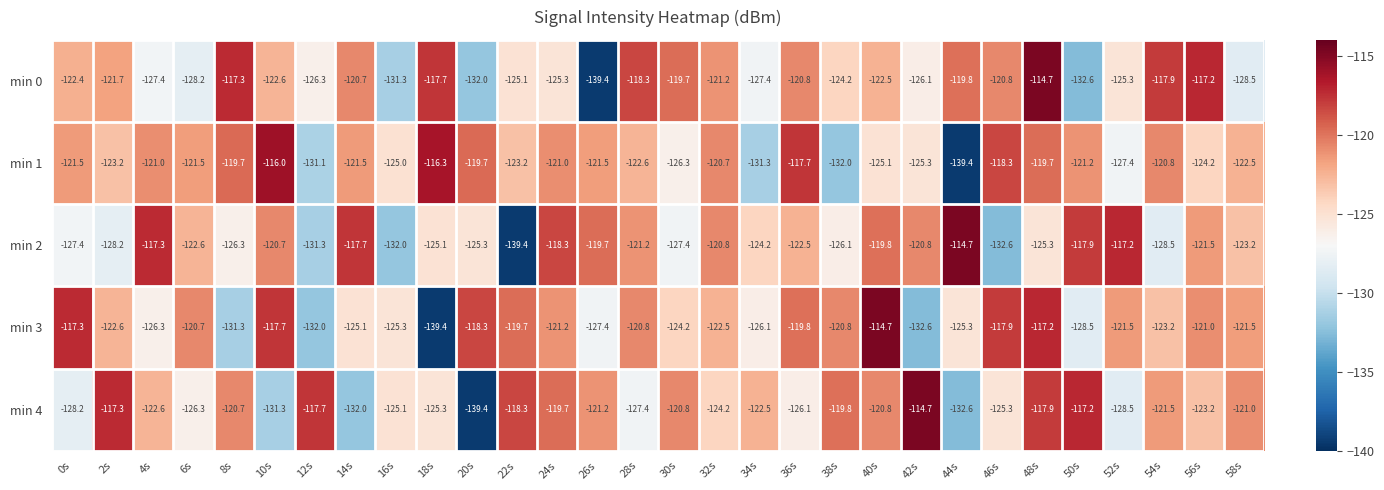

What is the difference between the highest and lowest values at 0s?

10.9